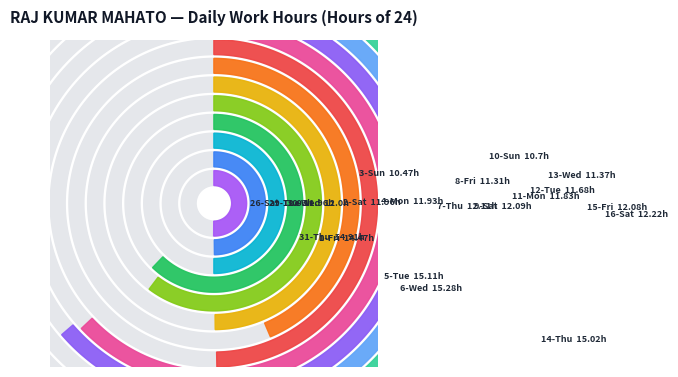

Is 2-Sat the majority of the pie?

No